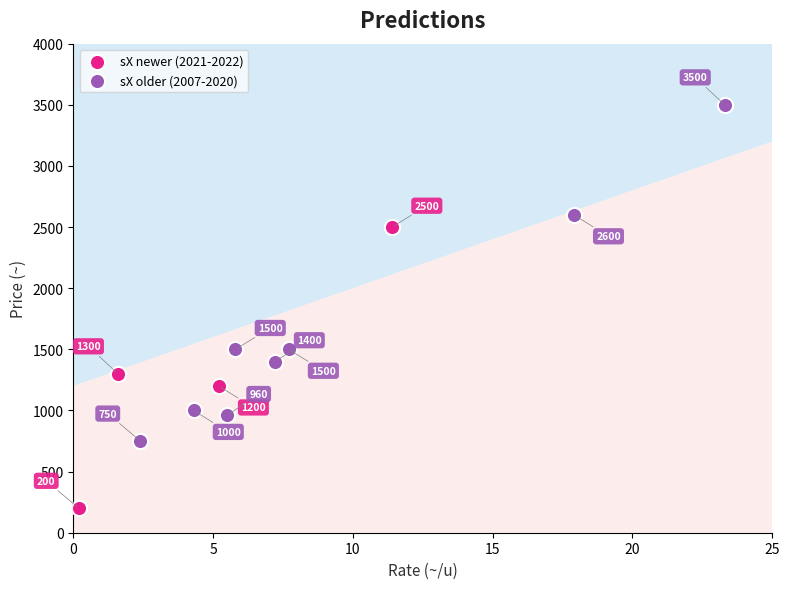

Which series has the widest spread of Y values?

sX older (2007-2020)